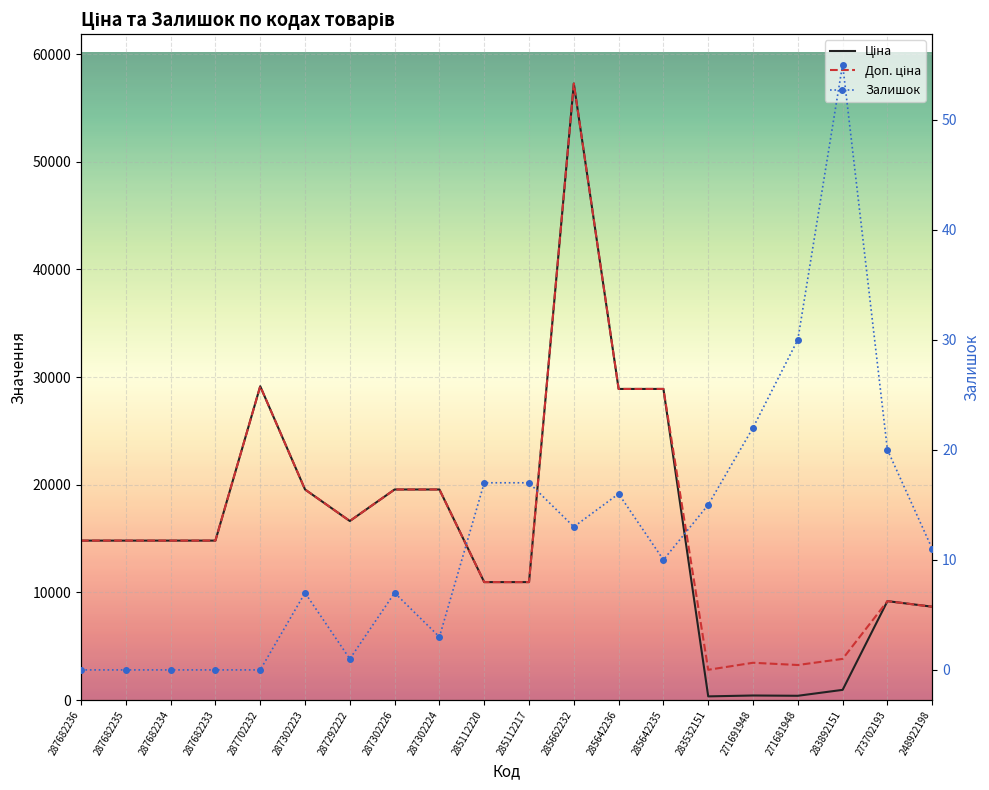

What are all the series names shown in the legend?

Ціна, Доп. ціна, Залишок